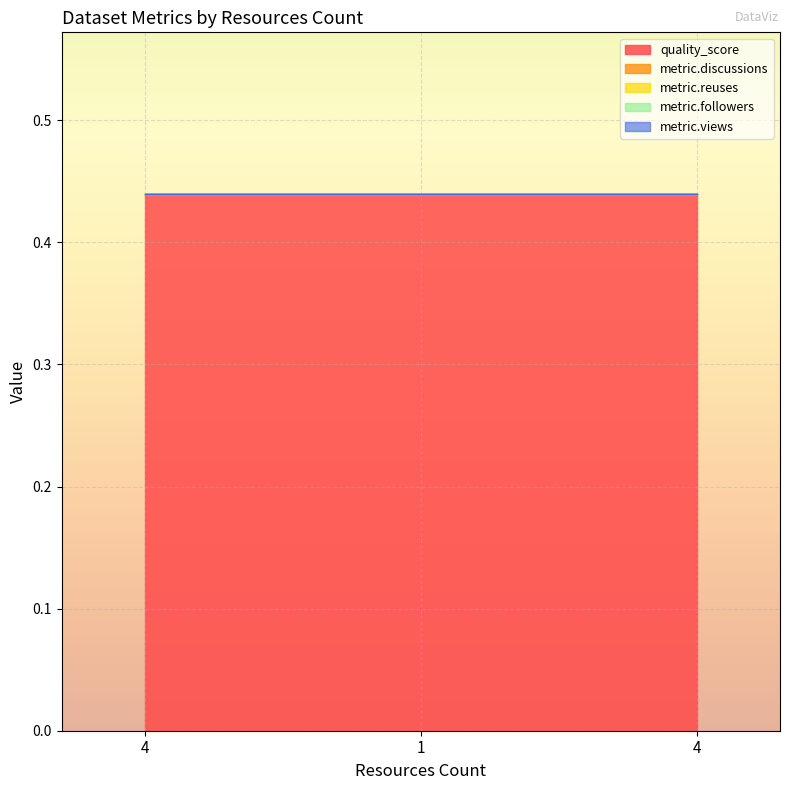

Which category has the highest value across all series?

4